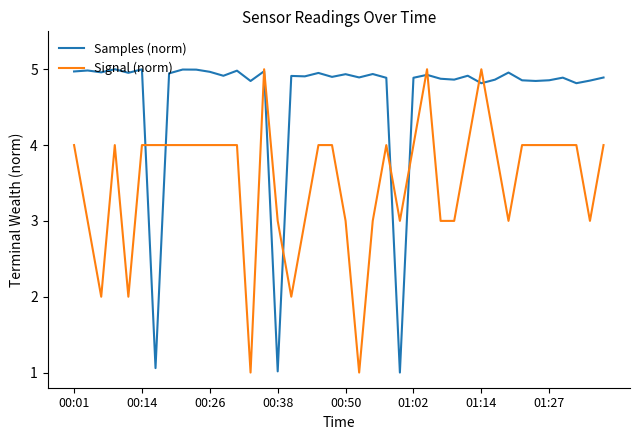

True or false: Signal (norm) has more than 1 interior local peaks.

True